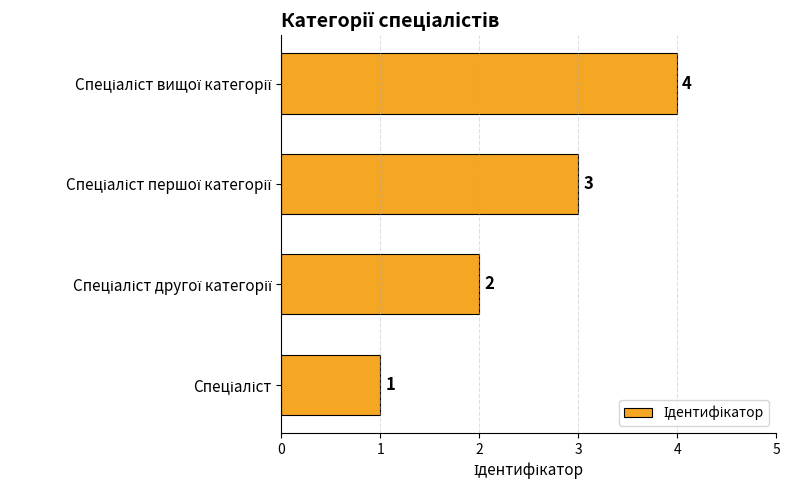

Count the values in the range 2 to 4.

3